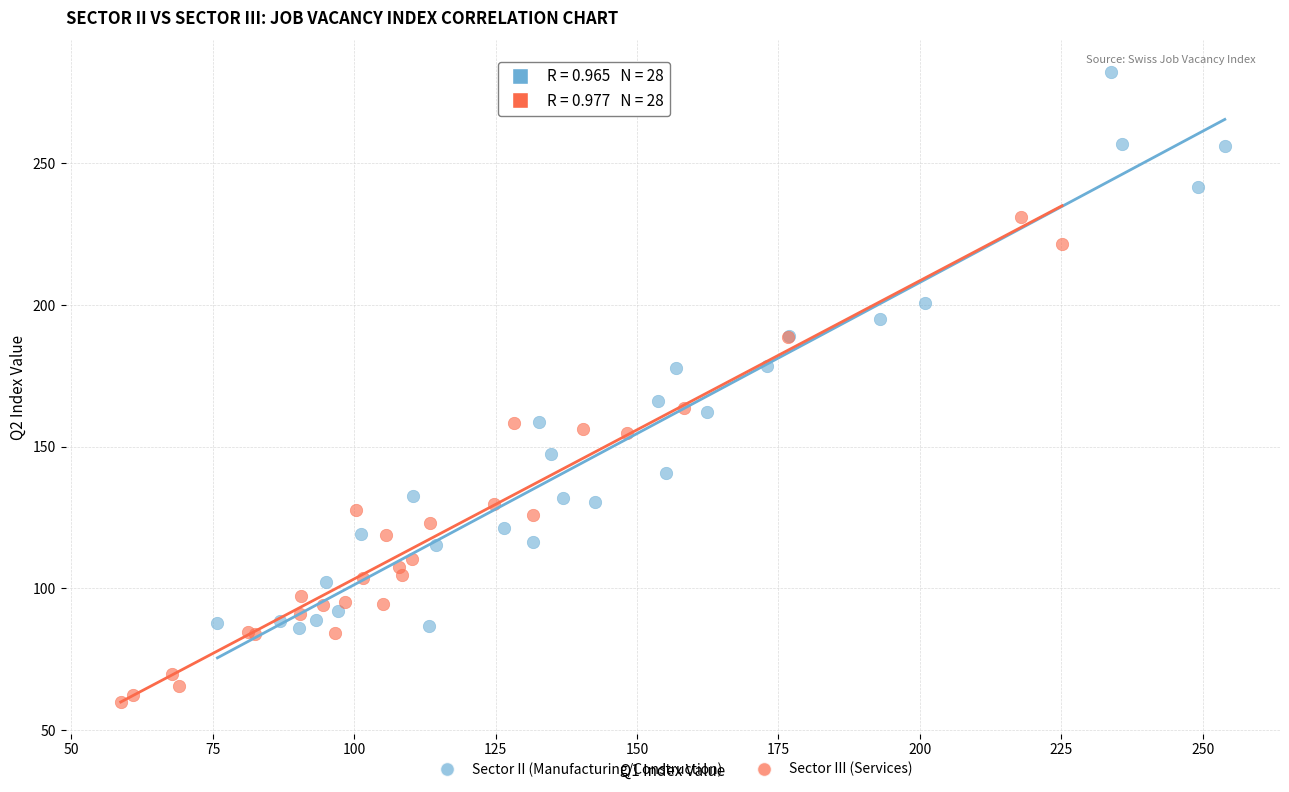

Which series contains the lowest Y value?

Sector III (Services)